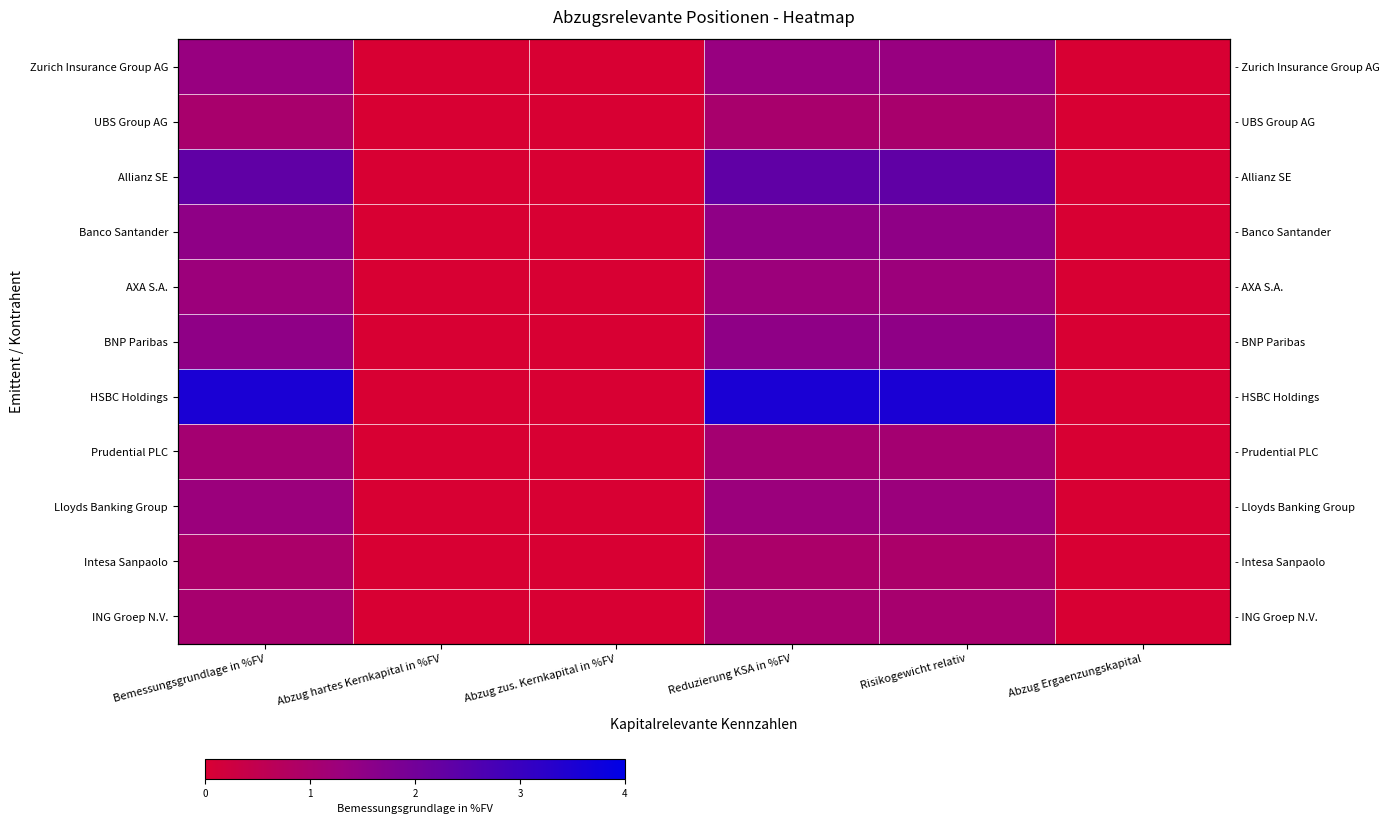

Which series has the widest spread of values?

HSBC Holdings